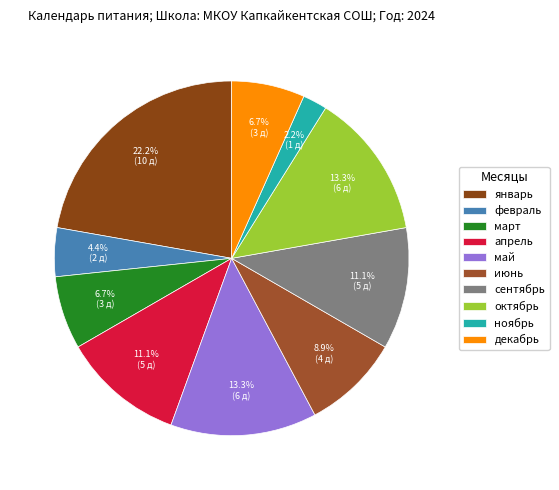

To the nearest percent, what is the combined percentage of июнь and сентябрь?

20%